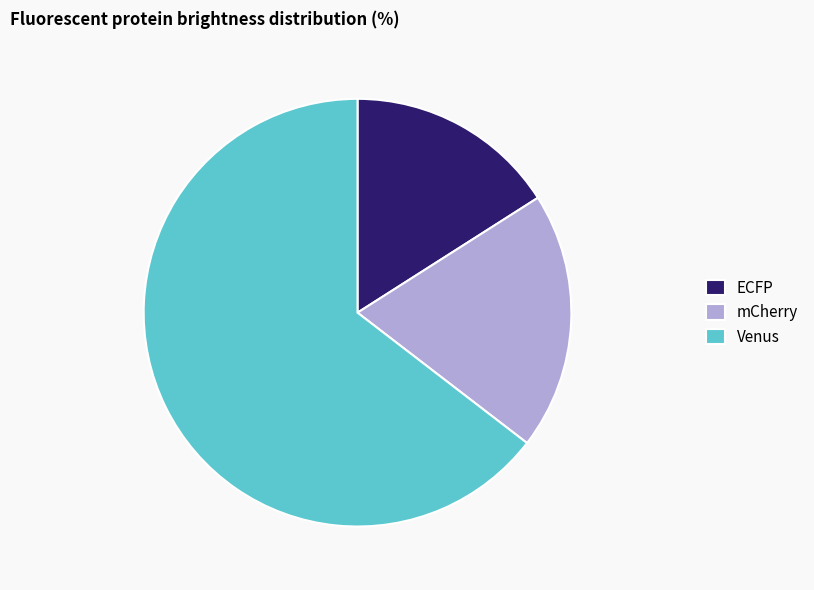

True or false: mCherry accounts for 19% of the total.

True